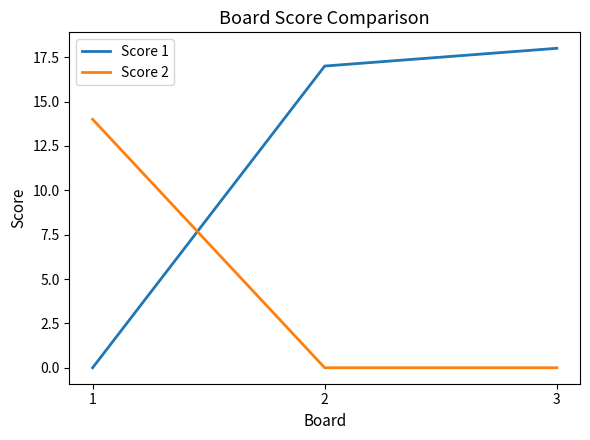

Reading right to left, transcribe all the data shown in this chart.

Score 1: 18	17	0
Score 2: 0	0	14